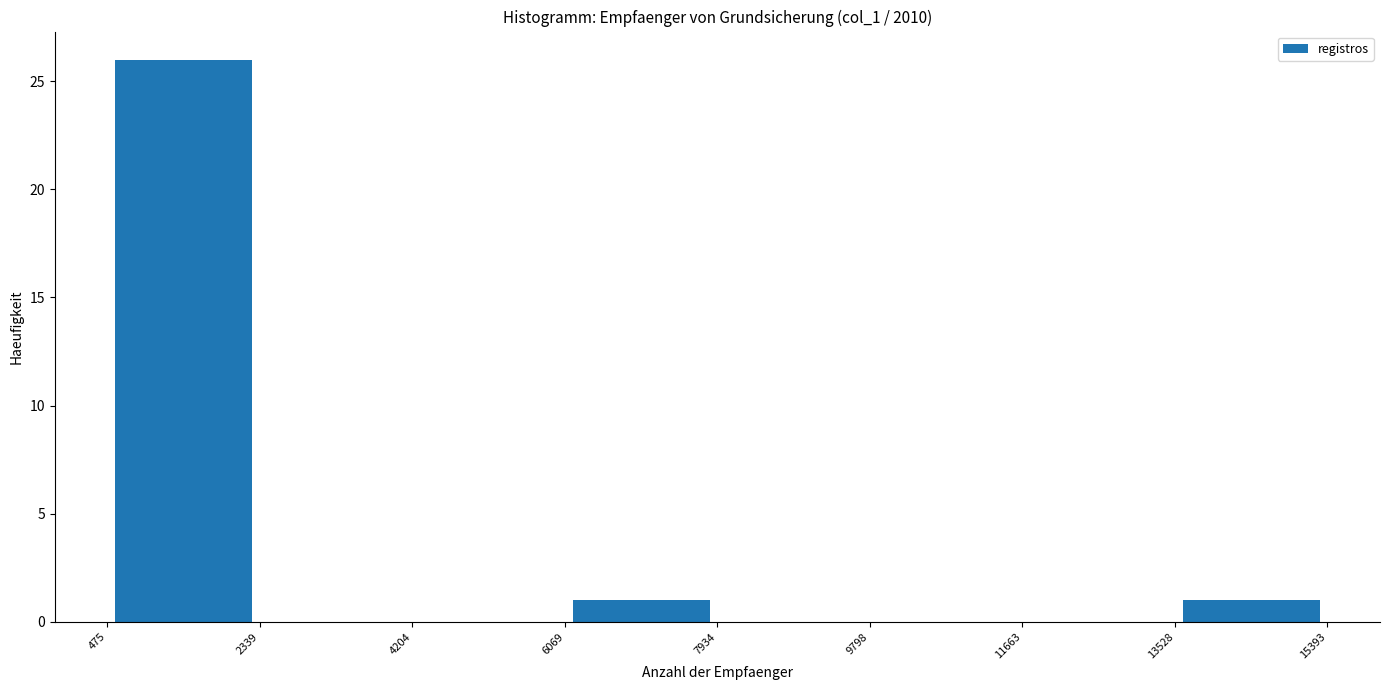

Reading left to right, list every bar in this chart as the range it spans on the x-axis followed by its height. The values are not printed on the chart, so give them approximately, as read against the axis.

475 to 2339: 26
2339 to 4204: 0
4204 to 6069: 0
6069 to 7934: 1
7934 to 9798: 0
9798 to 11663: 0
11663 to 13528: 0
13528 to 15393: 1